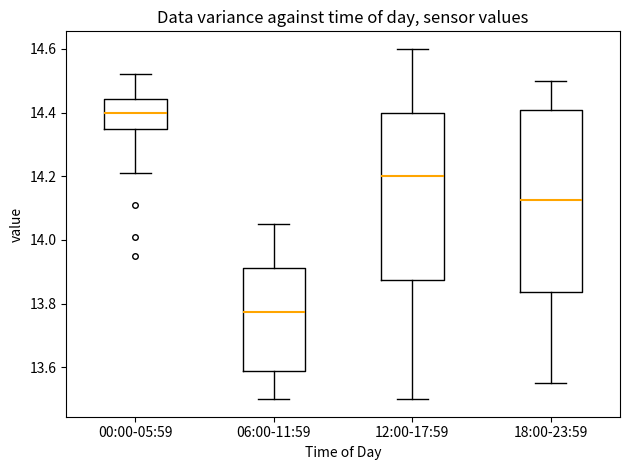

Reading left to right, transcribe this box plot: for each box, give where its median line is, the range the box spans, and where its two whiskers end, as read against the y-axis. The values are not printed on the chart, so give them approximately, as read against the axis.

00:00-05:59: median 14.40, box 14.34 to 14.44, whiskers 14.22 to 14.52
06:00-11:59: median 13.78, box 13.60 to 13.92, whiskers 13.50 to 14.06
12:00-17:59: median 14.20, box 13.88 to 14.40, whiskers 13.50 to 14.60
18:00-23:59: median 14.12, box 13.84 to 14.40, whiskers 13.56 to 14.50